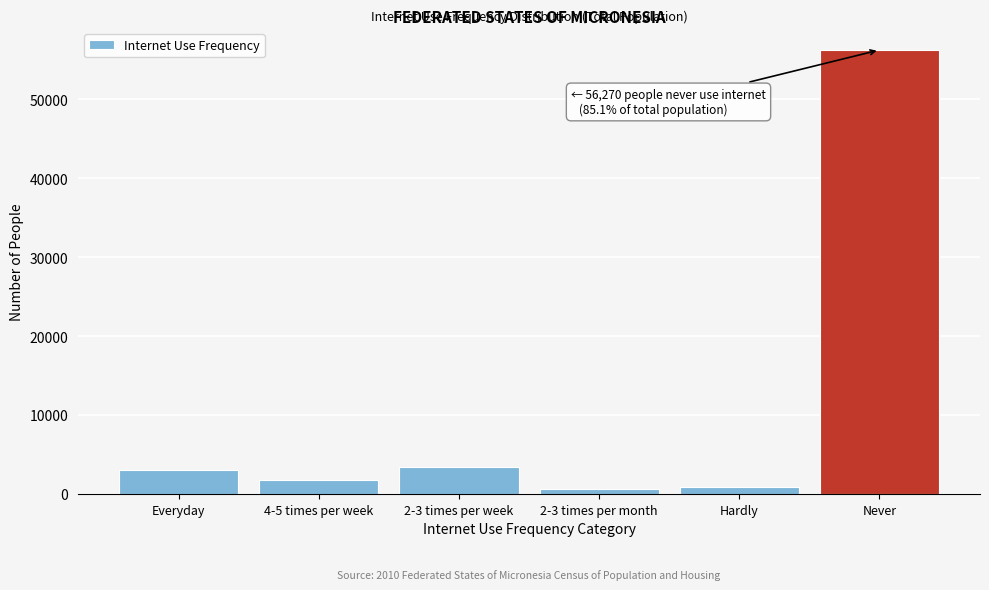

What is the sum of the values at 4-5 times per week and Everyday?

4802